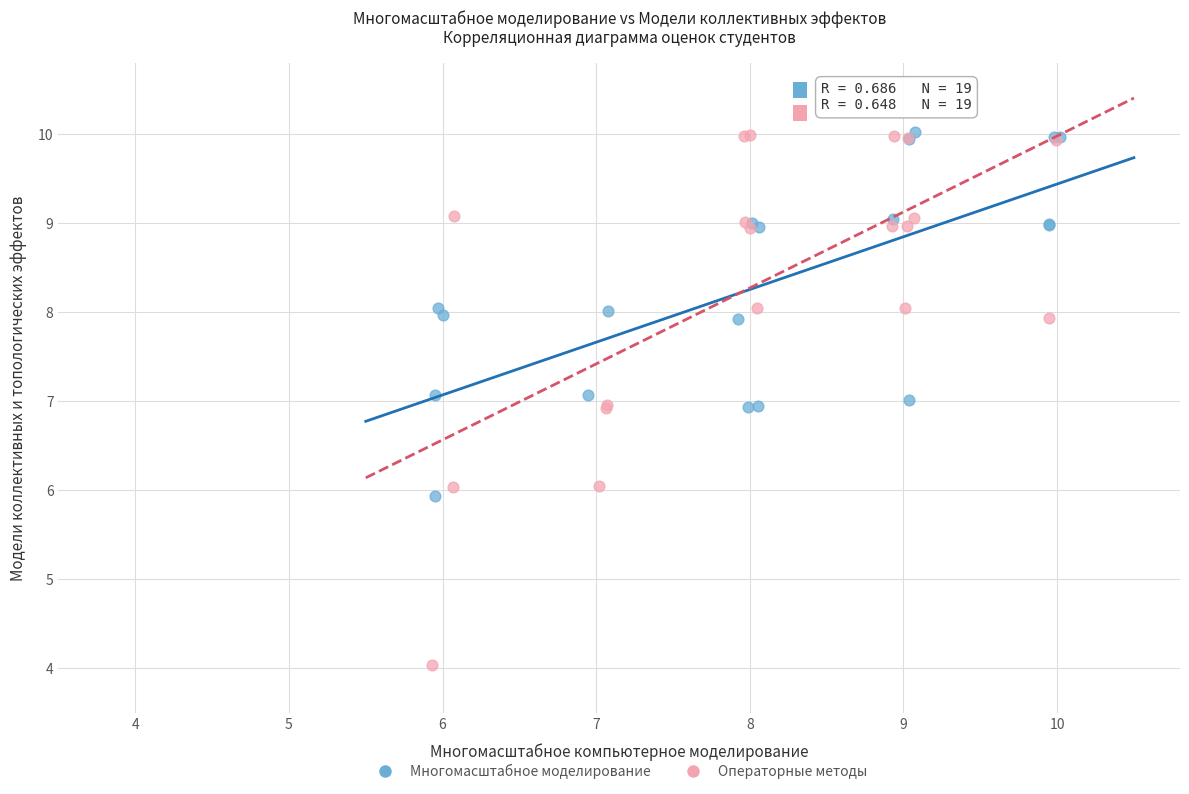

Which series contains the lowest Y value?

Операторные методы